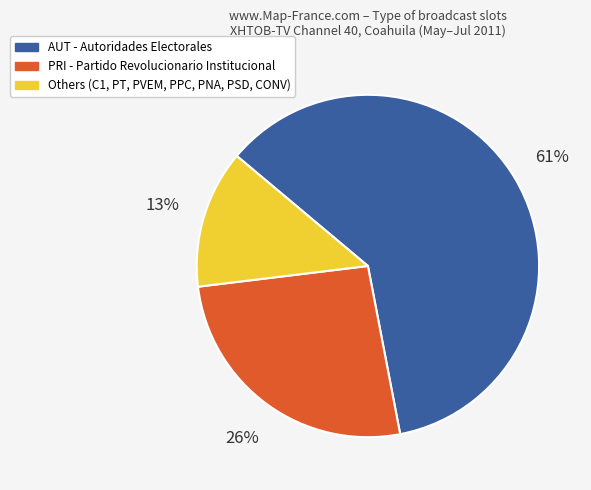

Is there a majority slice in this chart?

Yes